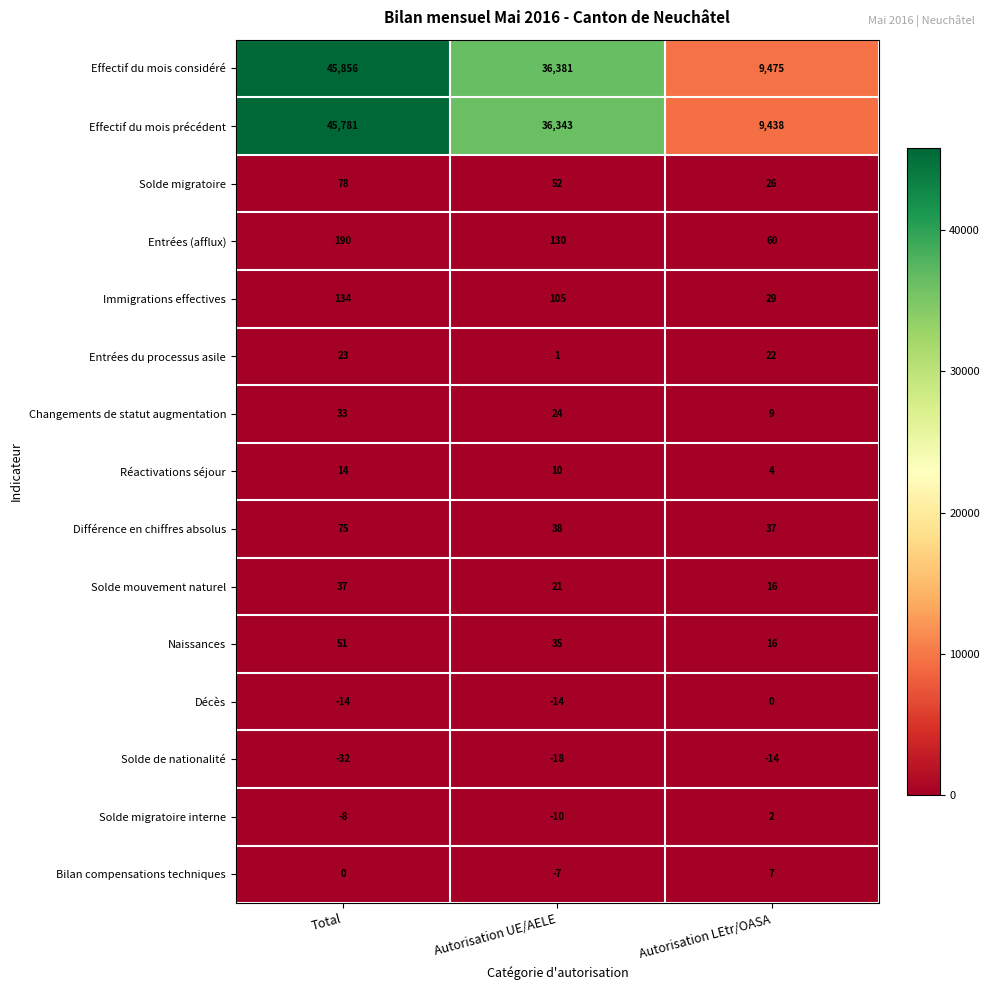

At which category is the sum across all series the highest?

Total